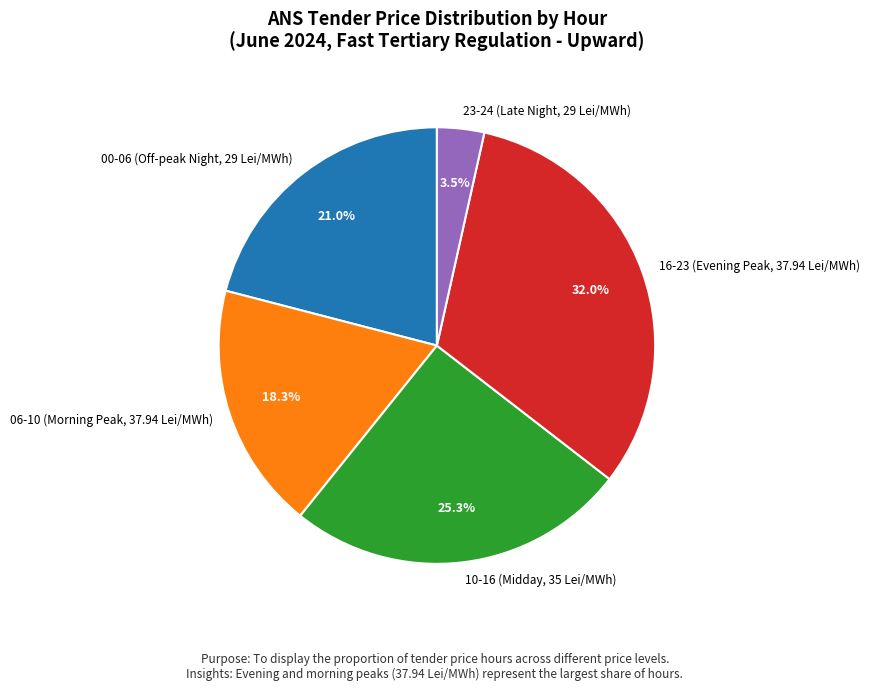

Count the number of slices in the pie.

5